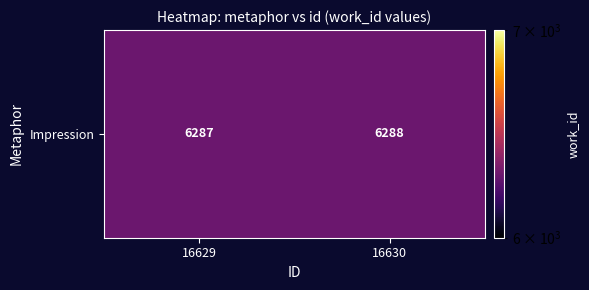

Approximately how many times larger is the value at 16629 compared to 16630?

1.0